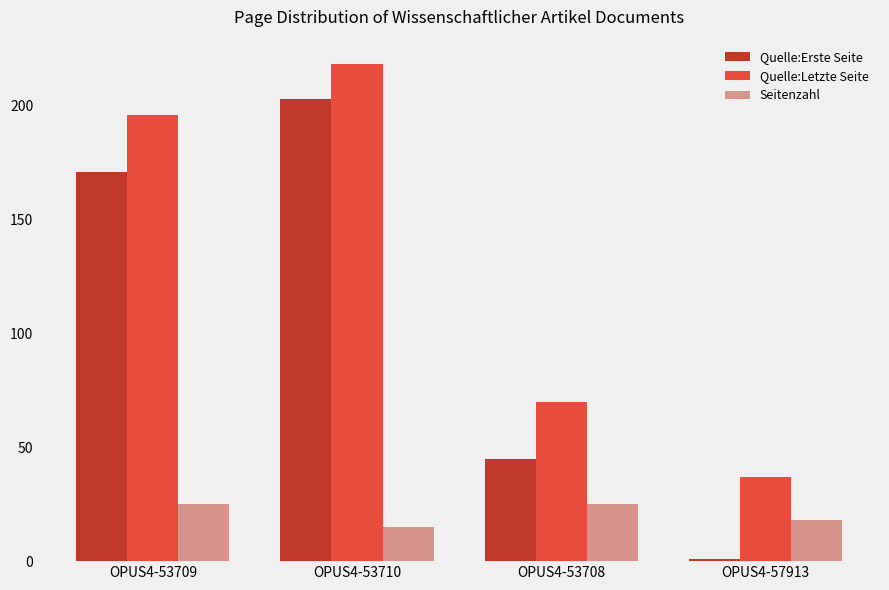

The Seitenzahl series shows 25 at OPUS4-53709. True or false?

True